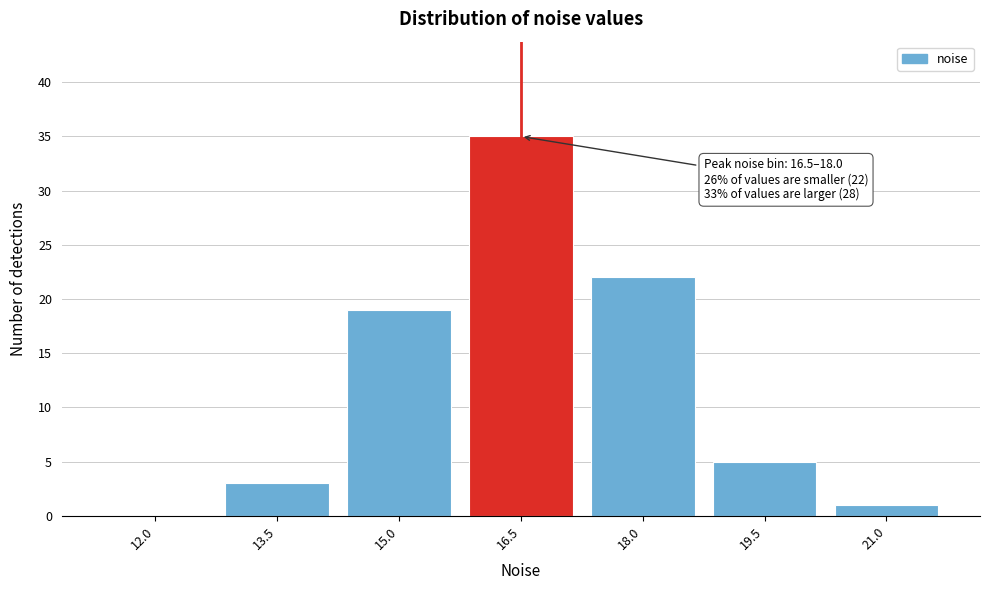

Reading right to left, extract all data points from this chart.

21.0=1	19.5=5	18.0=22	16.5=35	15.0=19	13.5=3	12.0=0